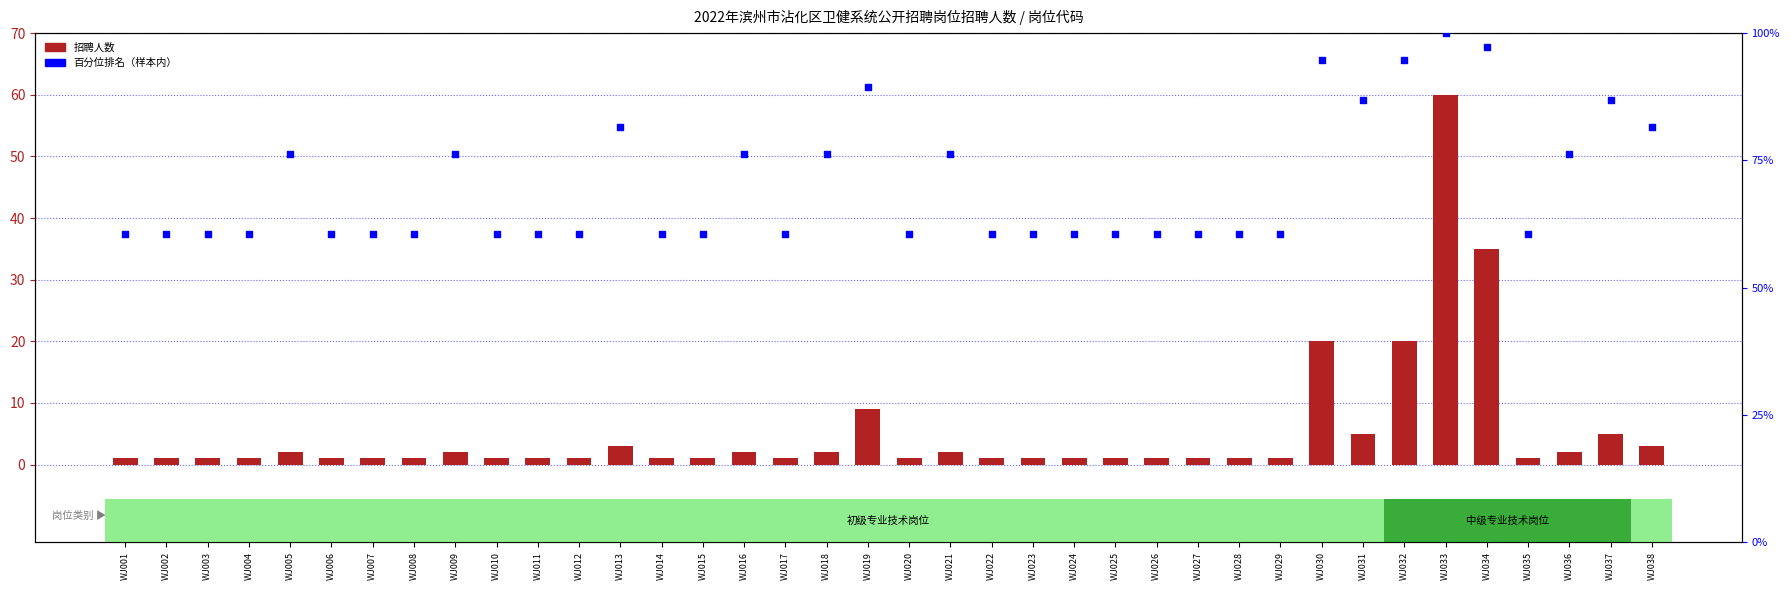

What is the total value across all series at WJ037?

91.8